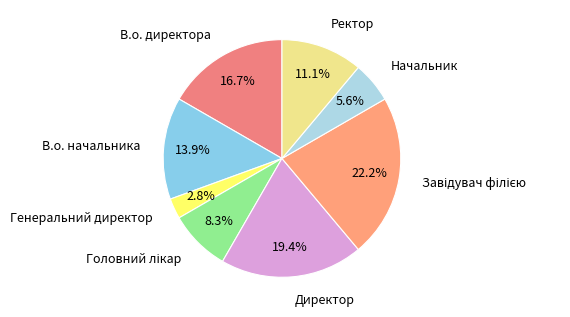

What percentage do В.о. директора and Директор together represent?

36.1%